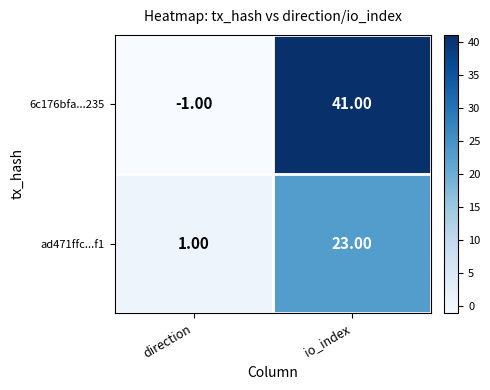

Rank the series by their maximum value, from highest to lowest.

6c176bfa...235, ad471ffc...f1